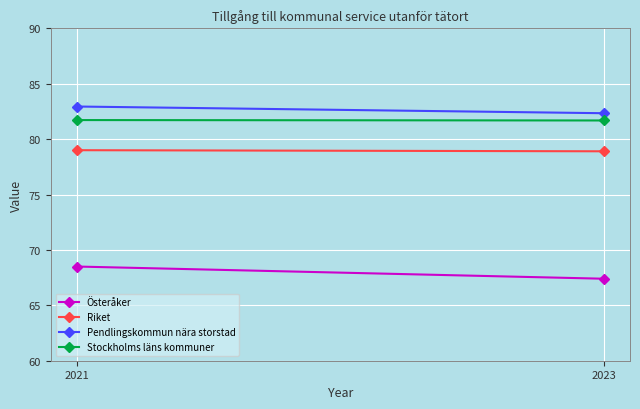

What is the minimum value shown in the chart?

67.4